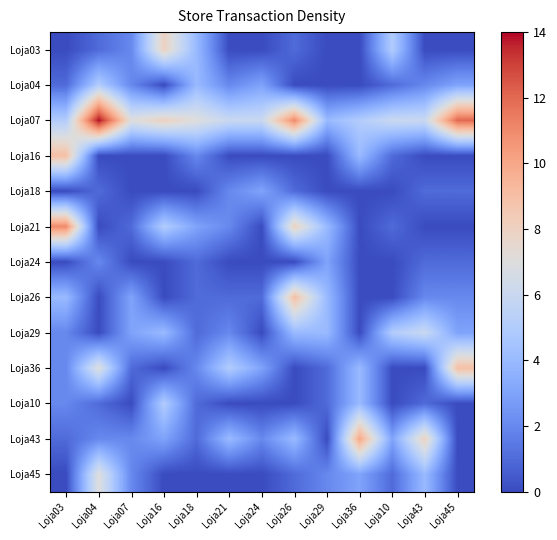

At which category is the sum across all series the highest?

Loja04